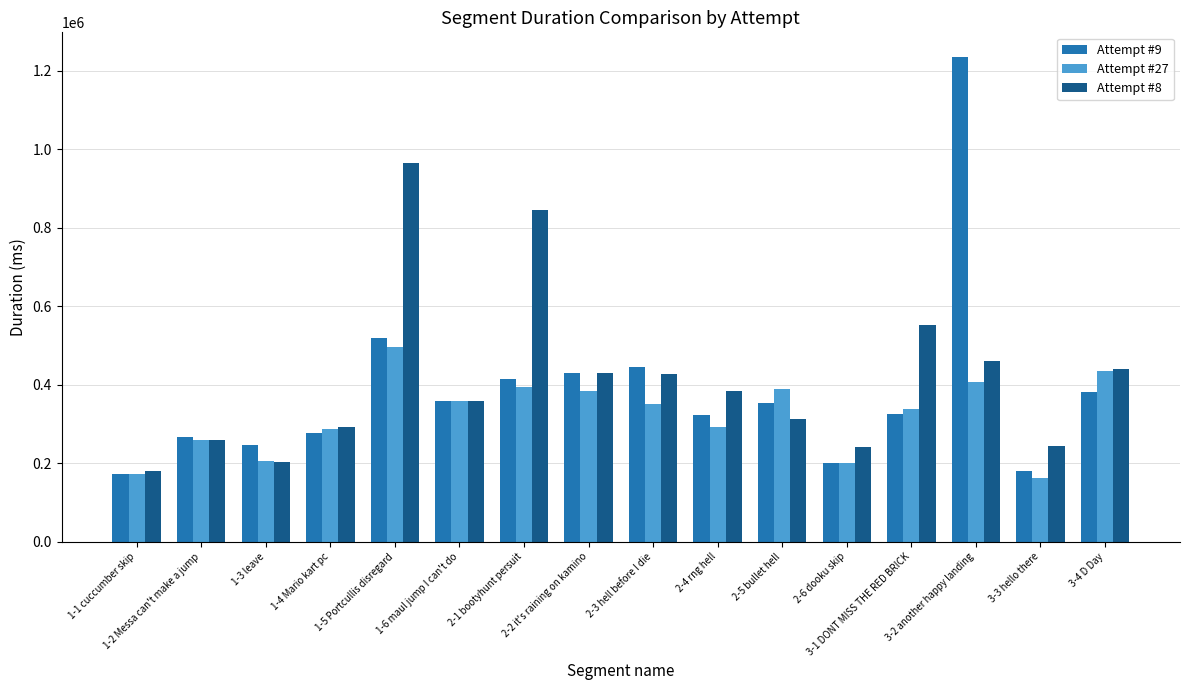

What is the smallest value displayed?

163001